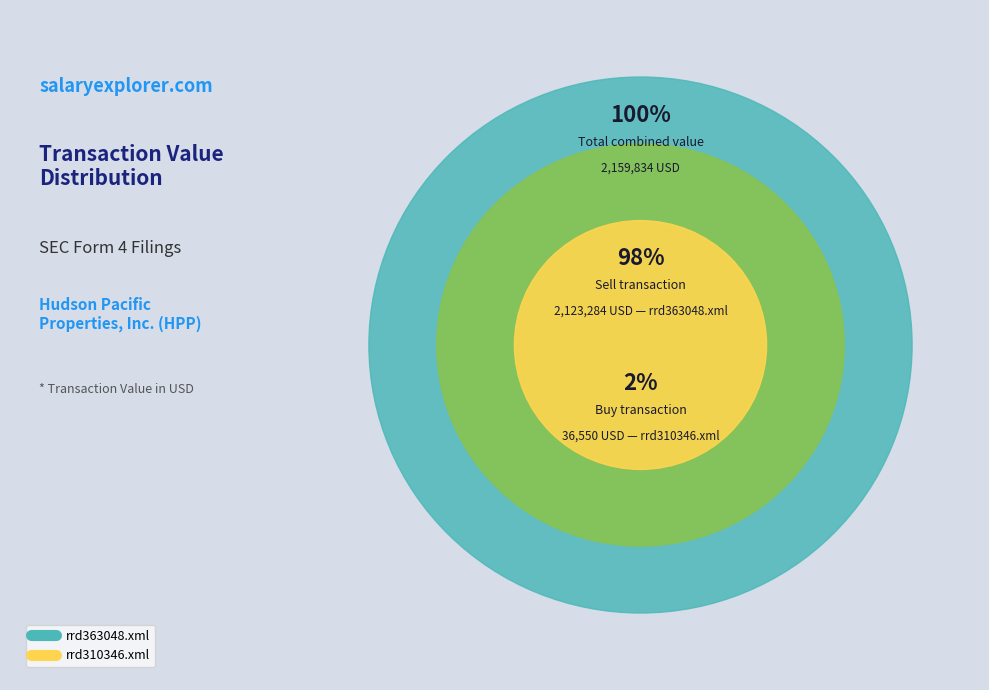

Does rrd363048.xml account for over 50% of the chart?

Yes